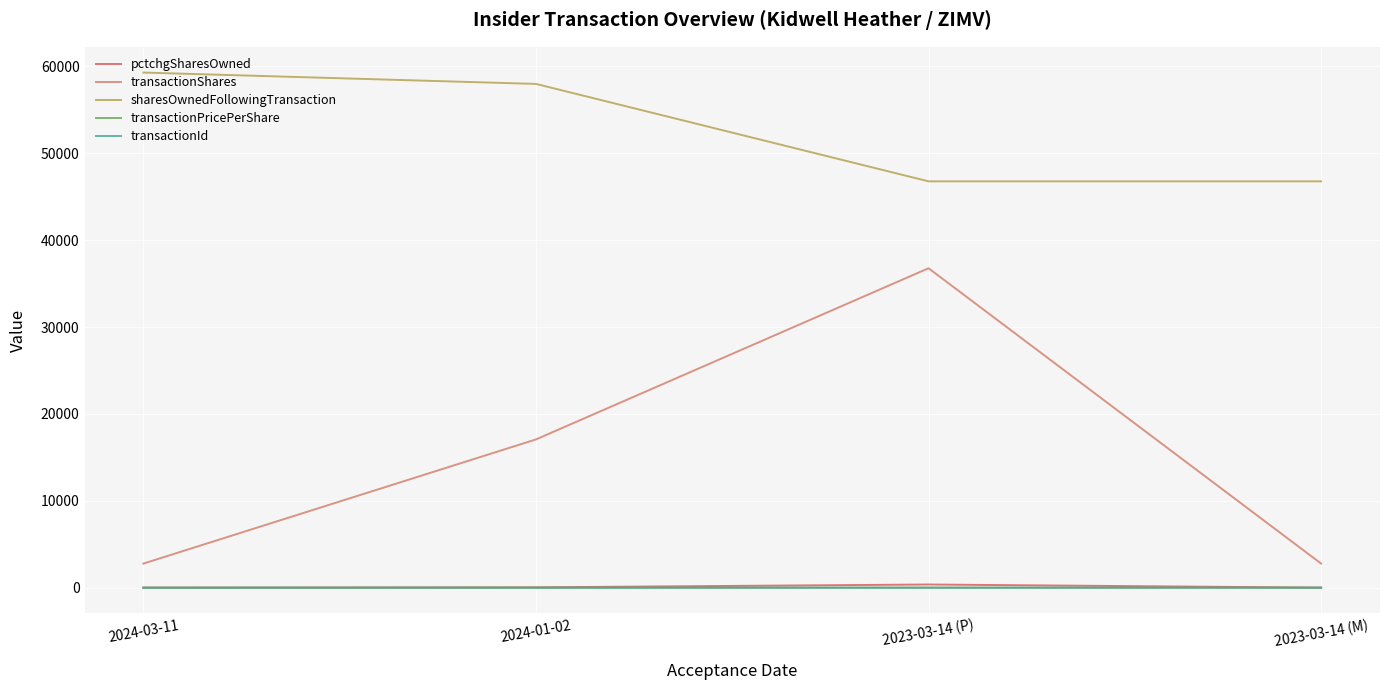

Which series has the largest total across all categories?

sharesOwnedFollowingTransaction